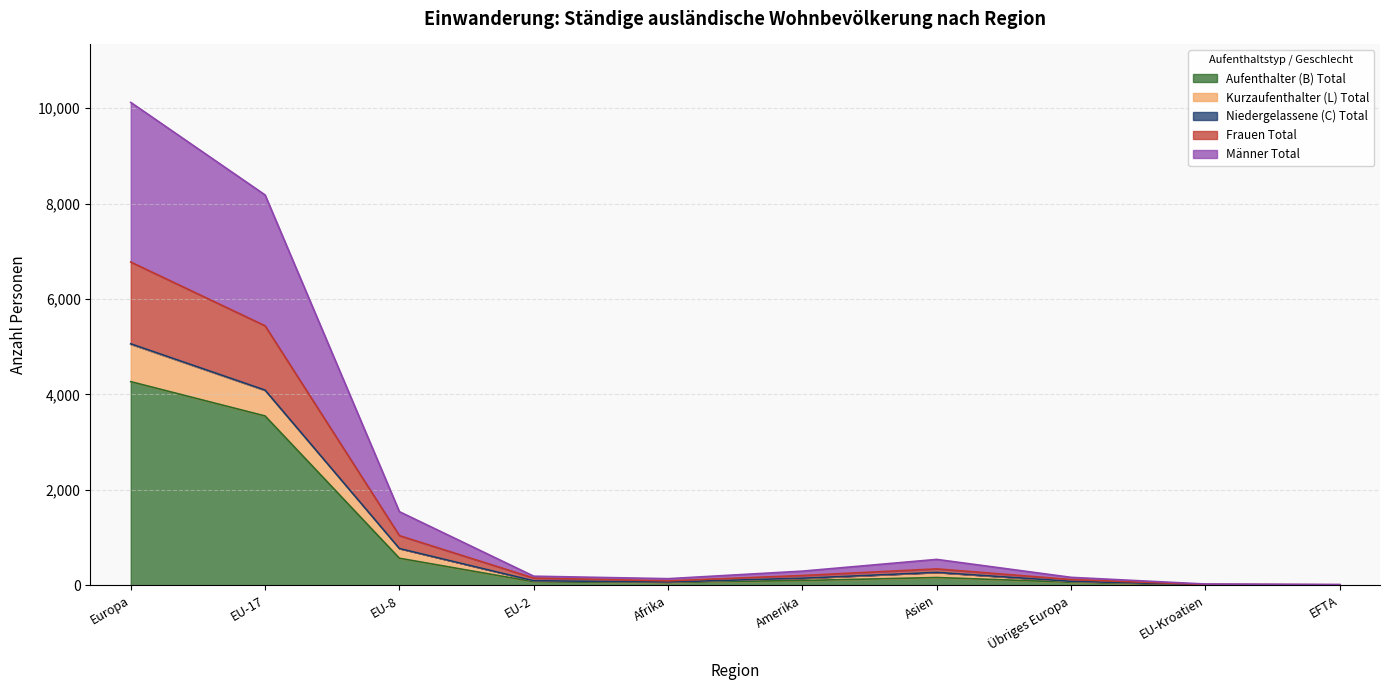

True or false: Kurzaufenthalter (L) Total and Aufenthalter (B) Total intersect in this chart.

False